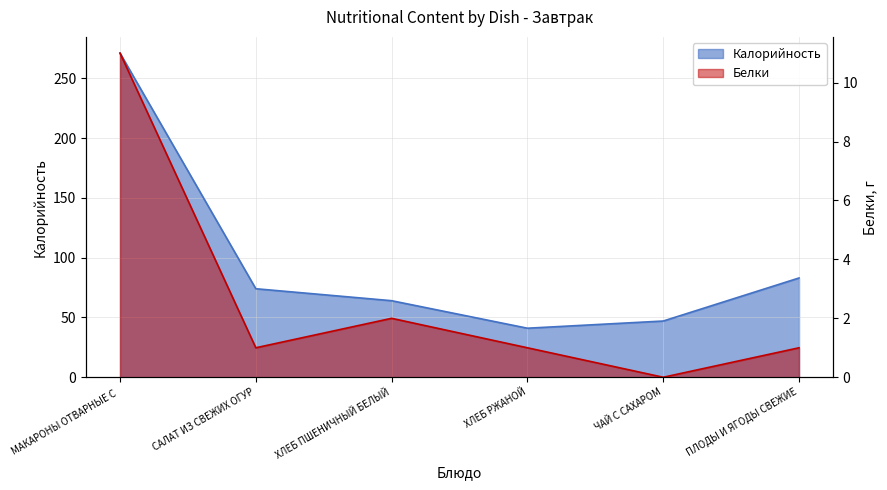

What are all the series names shown in the legend?

Калорийность, Белки